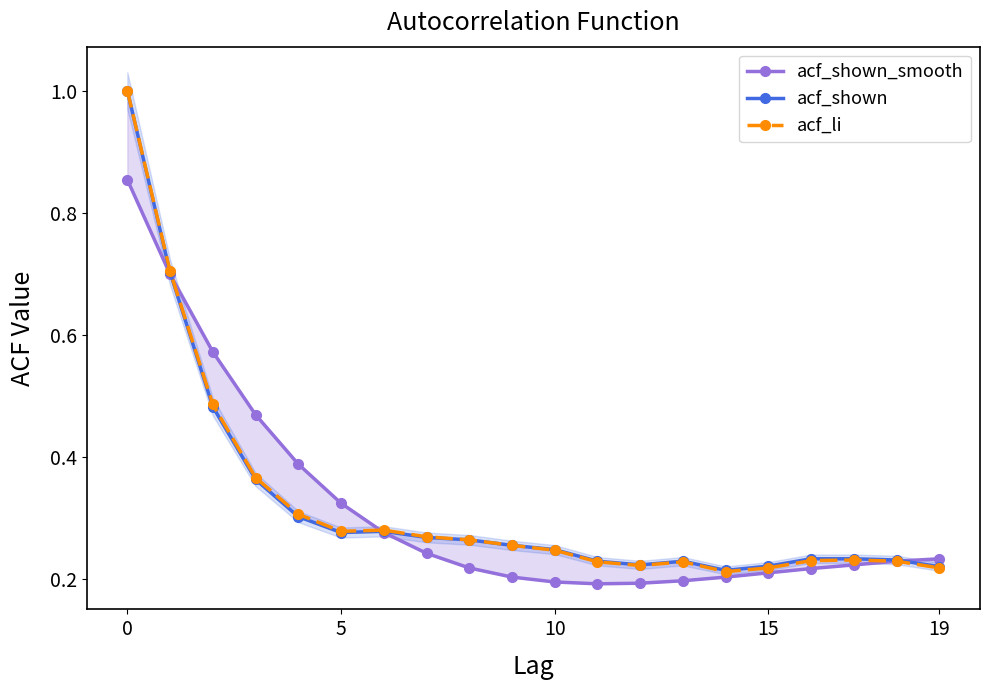

Between 18 and 10, which is larger?

18